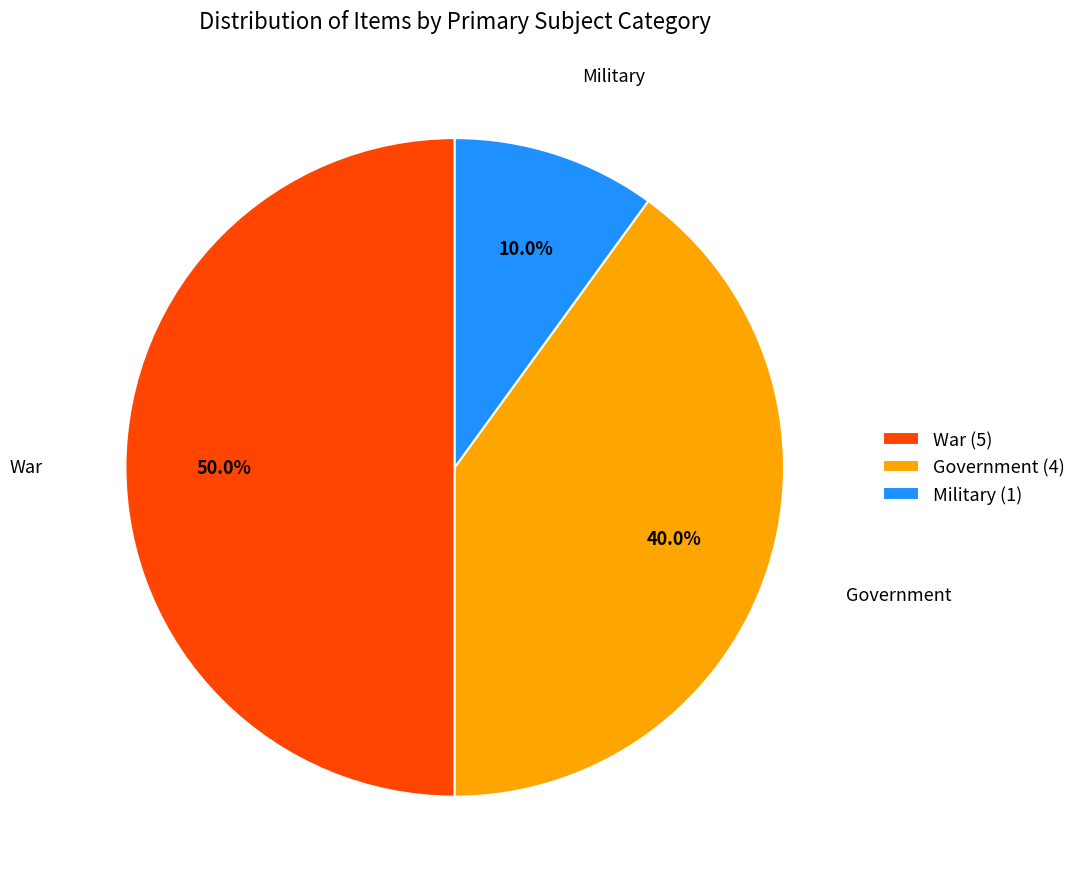

The War slice represents 21% of the pie. True or false?

False